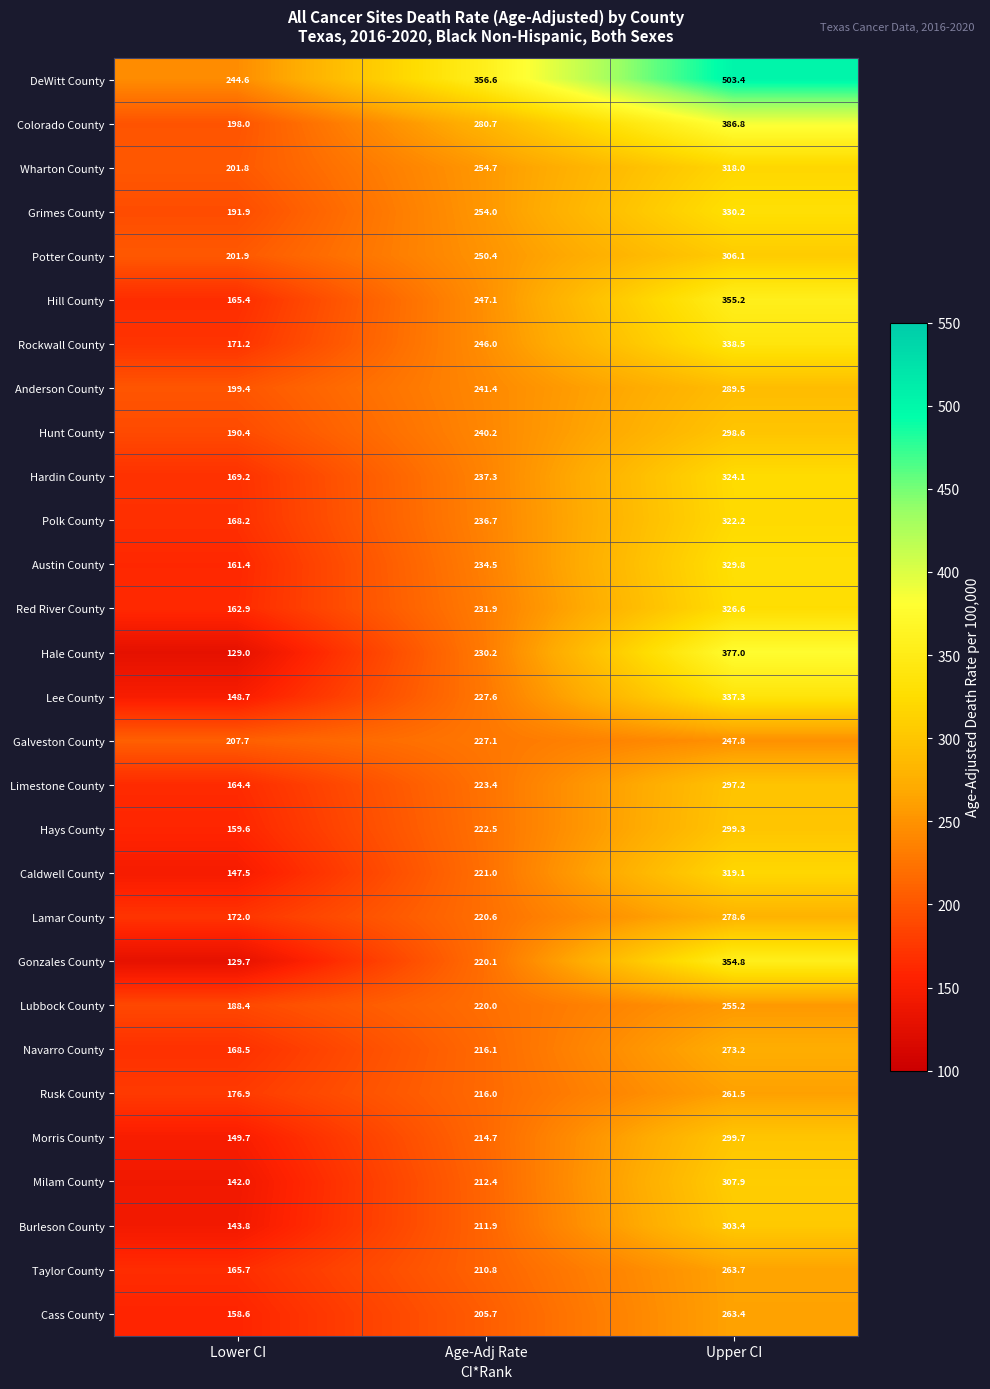

What is the sum of the Lubbock County values at Upper CI and Lower CI?

443.6